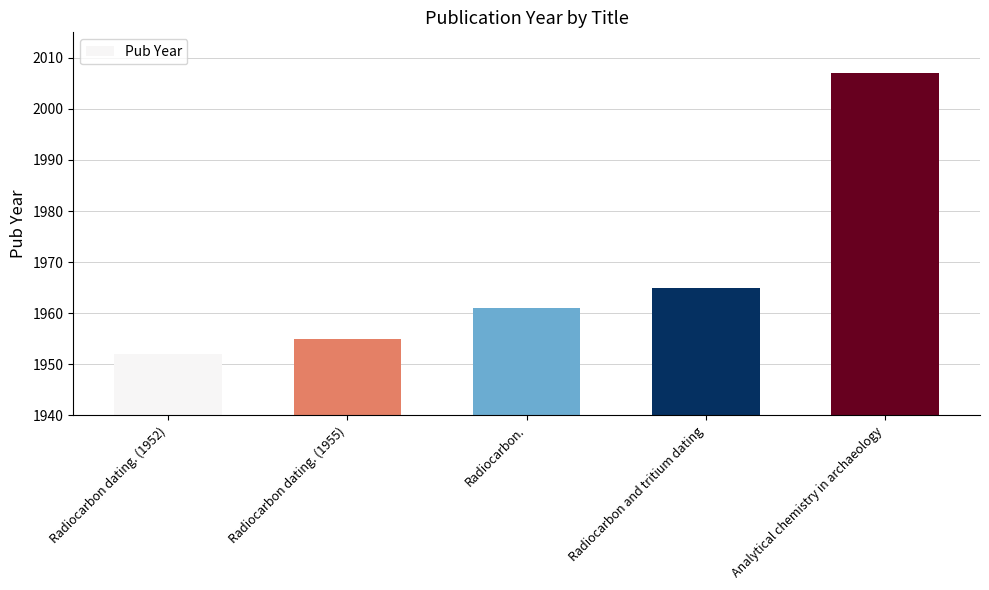

What is the average value?

1968